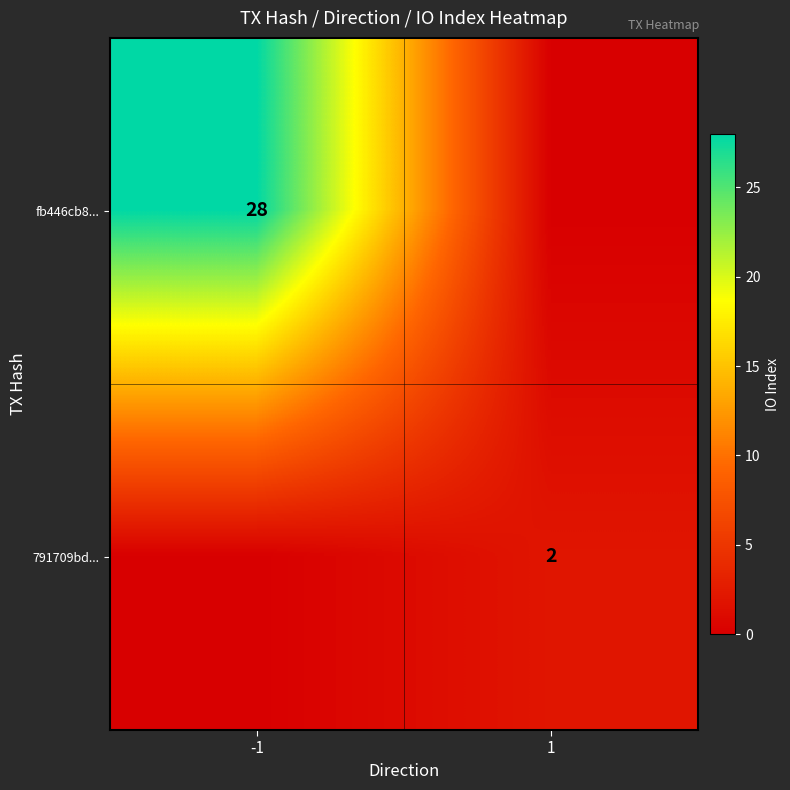

The fb446cb8... series shows 18 at -1. True or false?

False